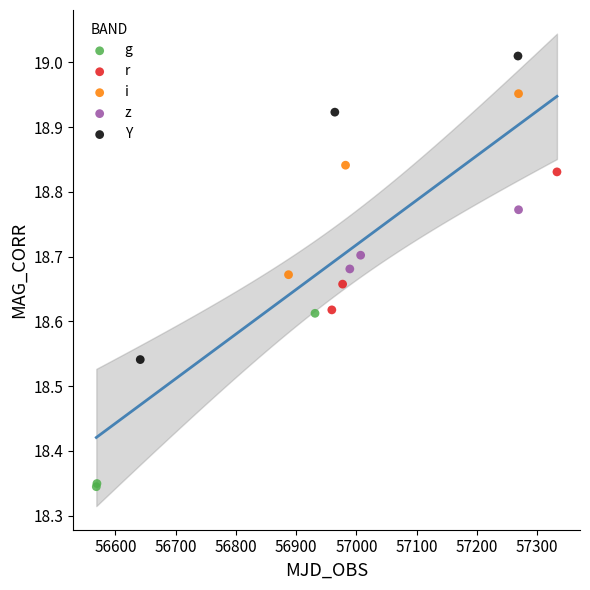

Which series contains the highest Y value?

Y